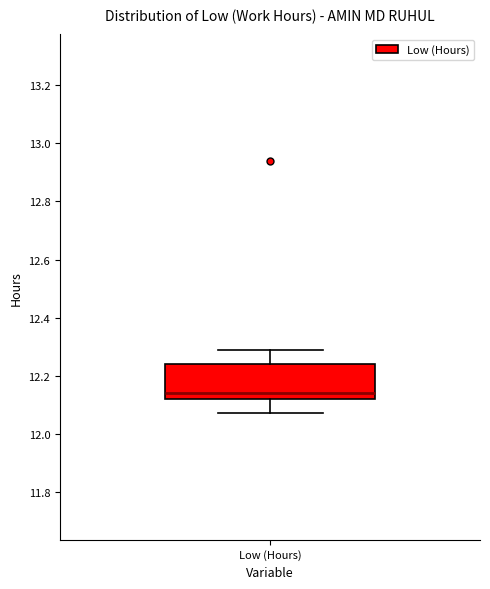

Where does the lower whisker of the box for Low (Hours) end on the y-axis? The values are not printed on the chart, so give them approximately, as read against the axis.

12.08